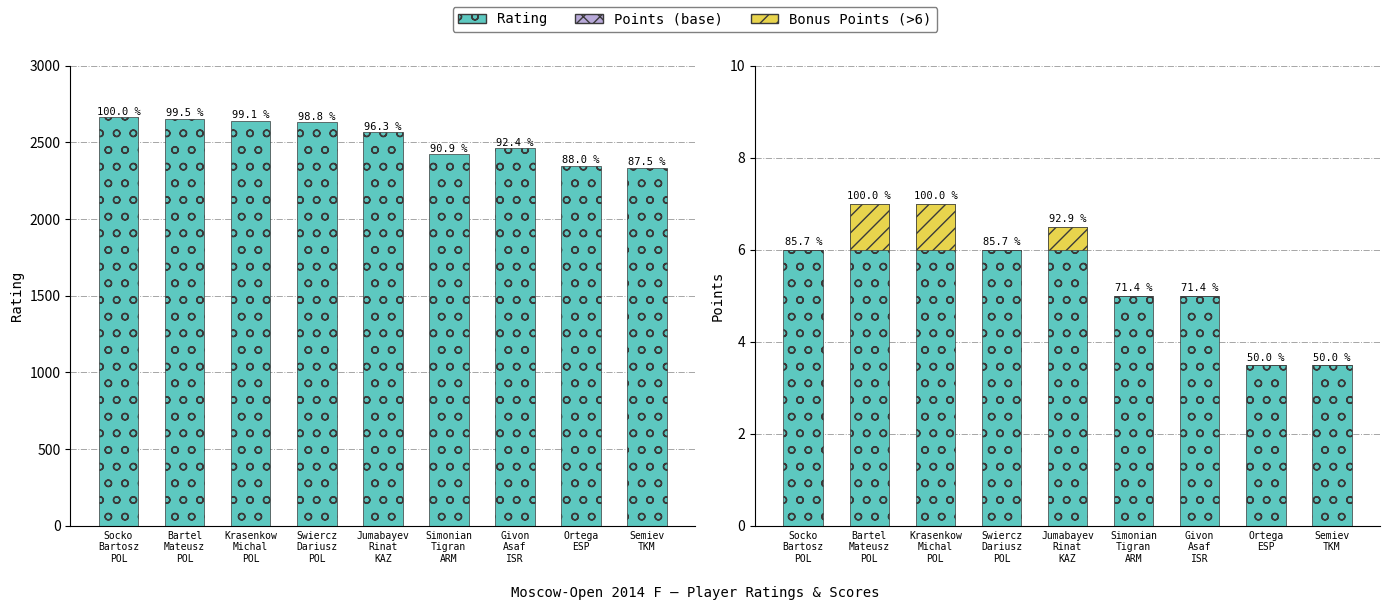

Is the value of Bonus Points (>6) at Ortega
ESP greater than the value of Points at Socko
Bartosz
POL?

No